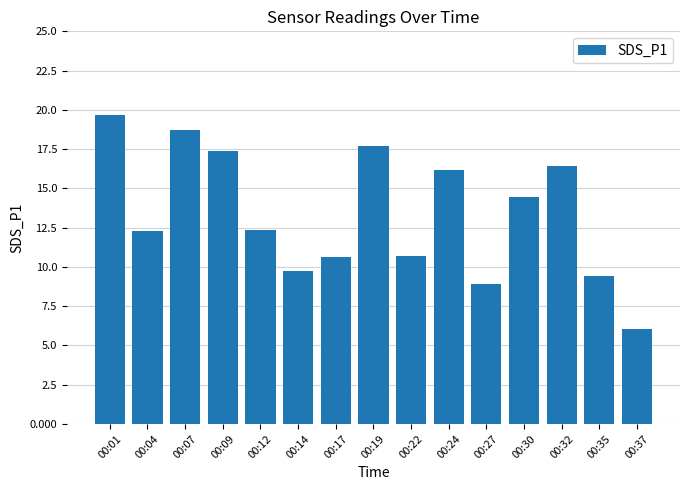

How many data points are less than 12?

6